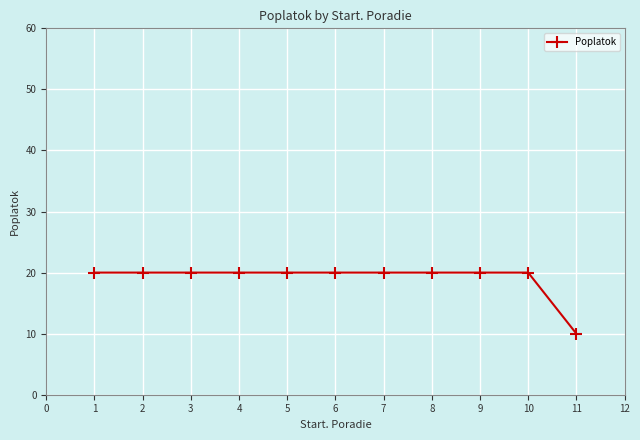

What is the smallest value displayed?

10